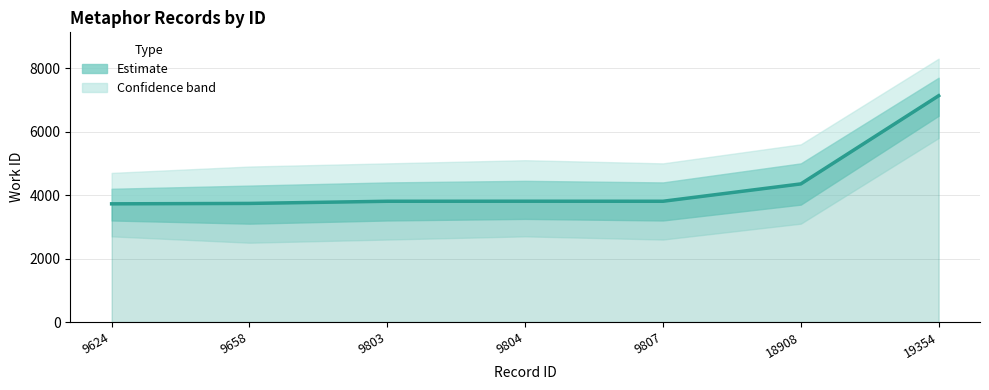

What is the difference between the values at 9658 and 18908?

615